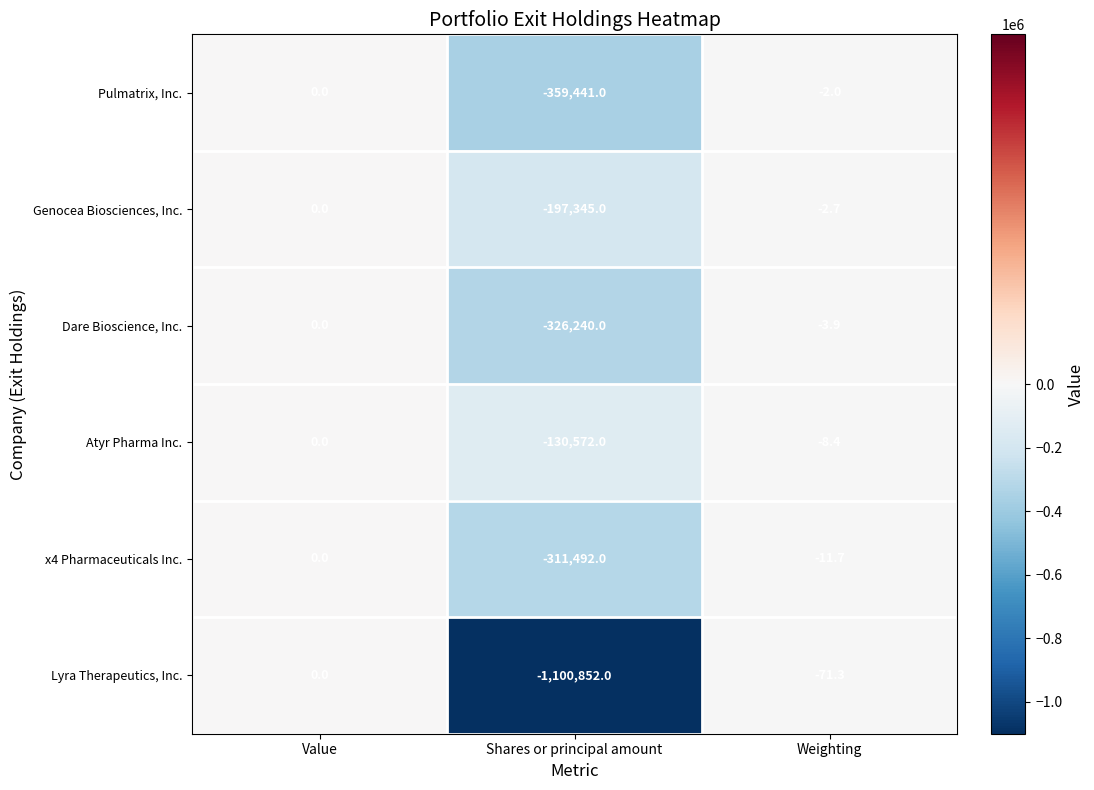

At which category does the chart reach its peak across all series?

Value